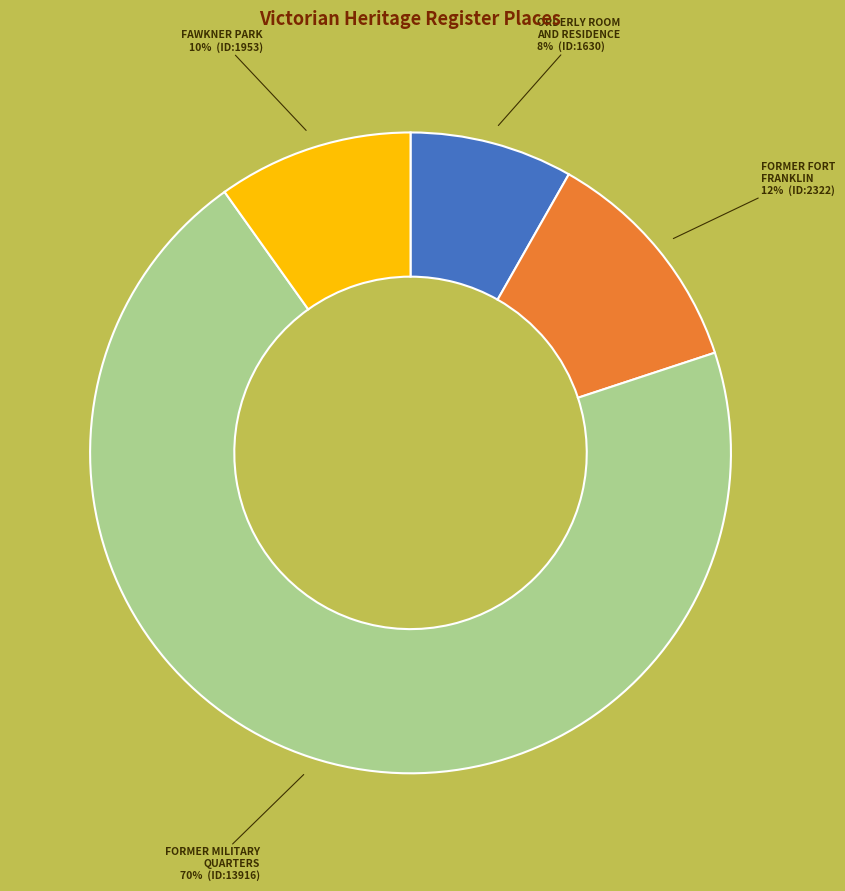

To the nearest percent, what percentage of the pie is FAWKNER PARK?

10%